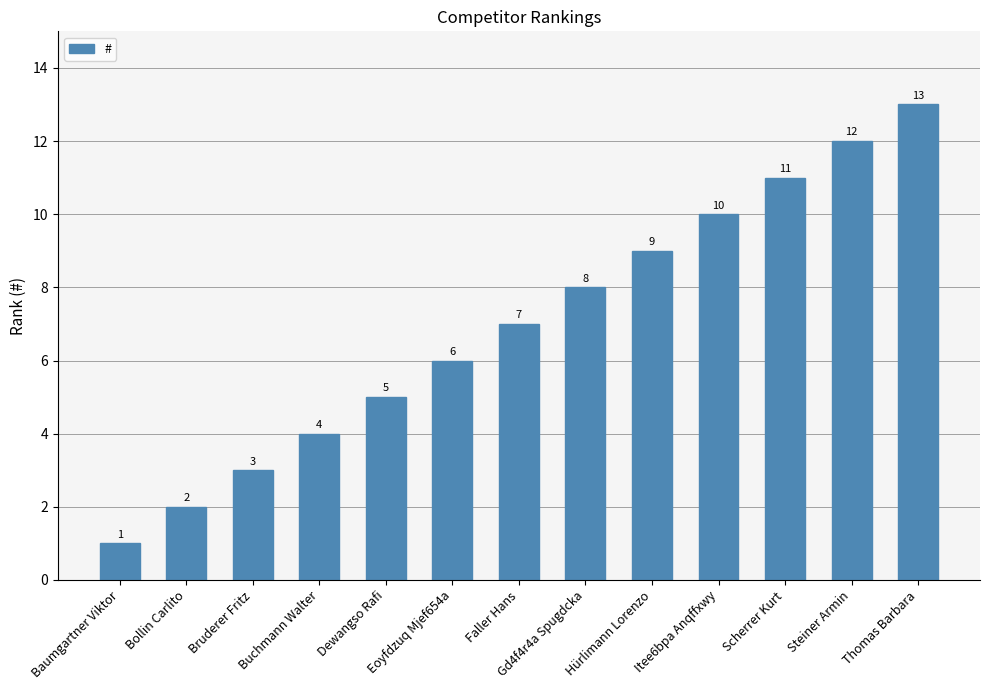

What is the minimum value shown in the chart?

1